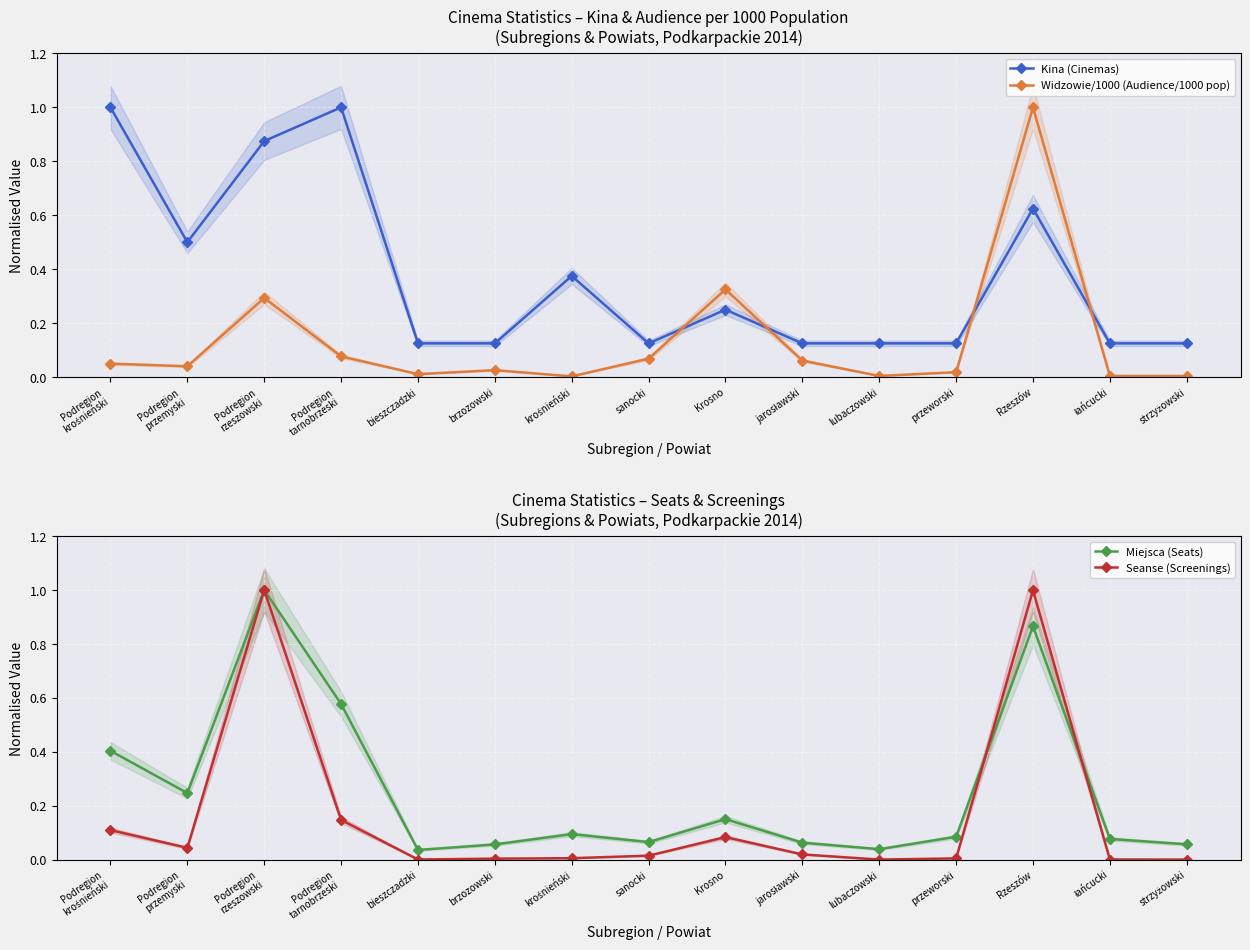

Reading left to right, transcribe all the data shown in this chart.

Kina (Cinemas): 1.0	0.5	0.9	1.0	0.1	0.1	0.4	0.1	0.2	0.1	0.1	0.1	0.6	0.1	0.1
Widzowie/1000 (Audience/1000 pop): 0.0	0.0	0.3	0.1	0.0	0.0	0.0	0.1	0.3	0.1	0.0	0.0	1.0	0.0	0.0
Miejsca (Seats): 0.4	0.2	1.0	0.6	0.0	0.1	0.1	0.1	0.2	0.1	0.0	0.1	0.9	0.1	0.1
Seanse (Screenings): 0.1	0.0	1.0	0.1	0.0	0.0	0.0	0.0	0.1	0.0	0.0	0.0	1.0	0.0	0.0